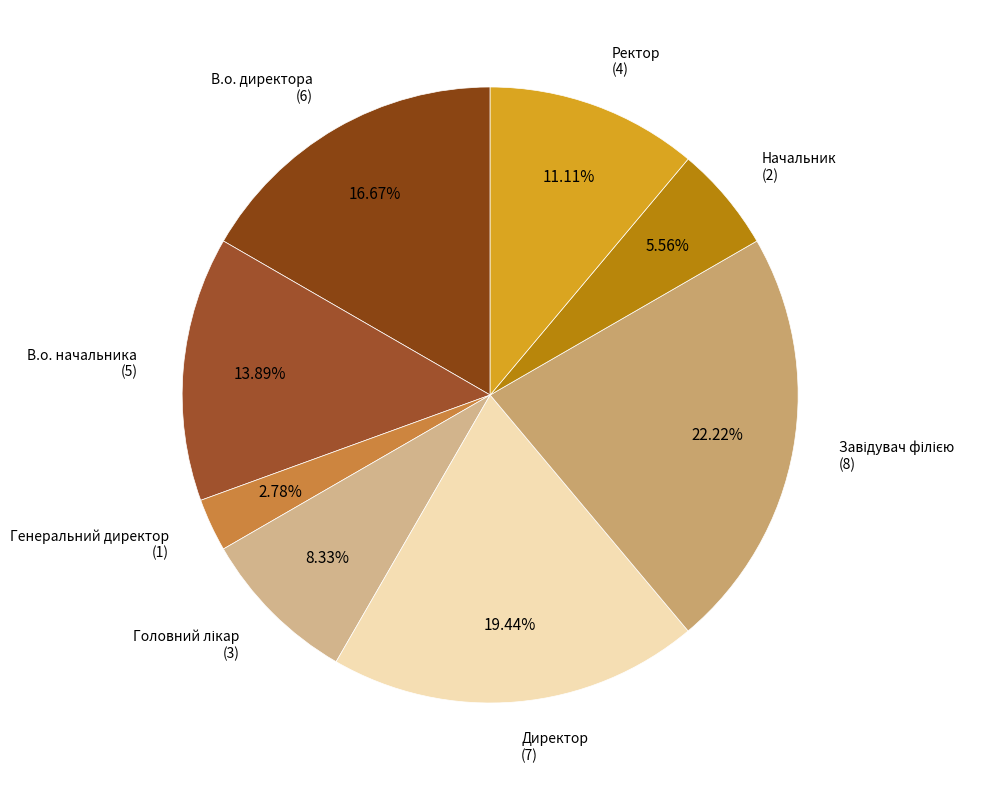

How many segments does this pie chart have?

8